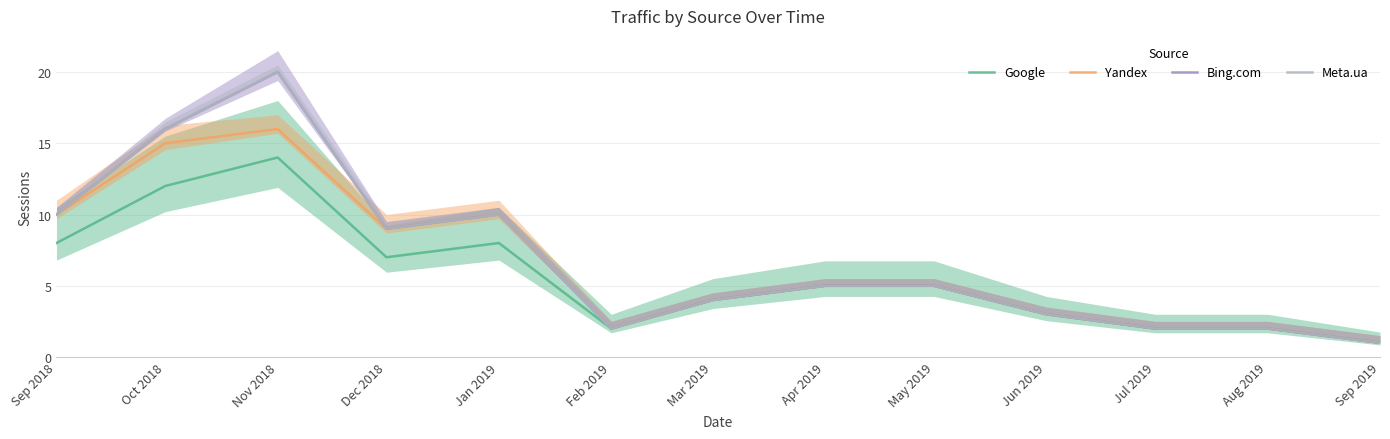

What is the label of the 12th point from the left?

Aug 2019